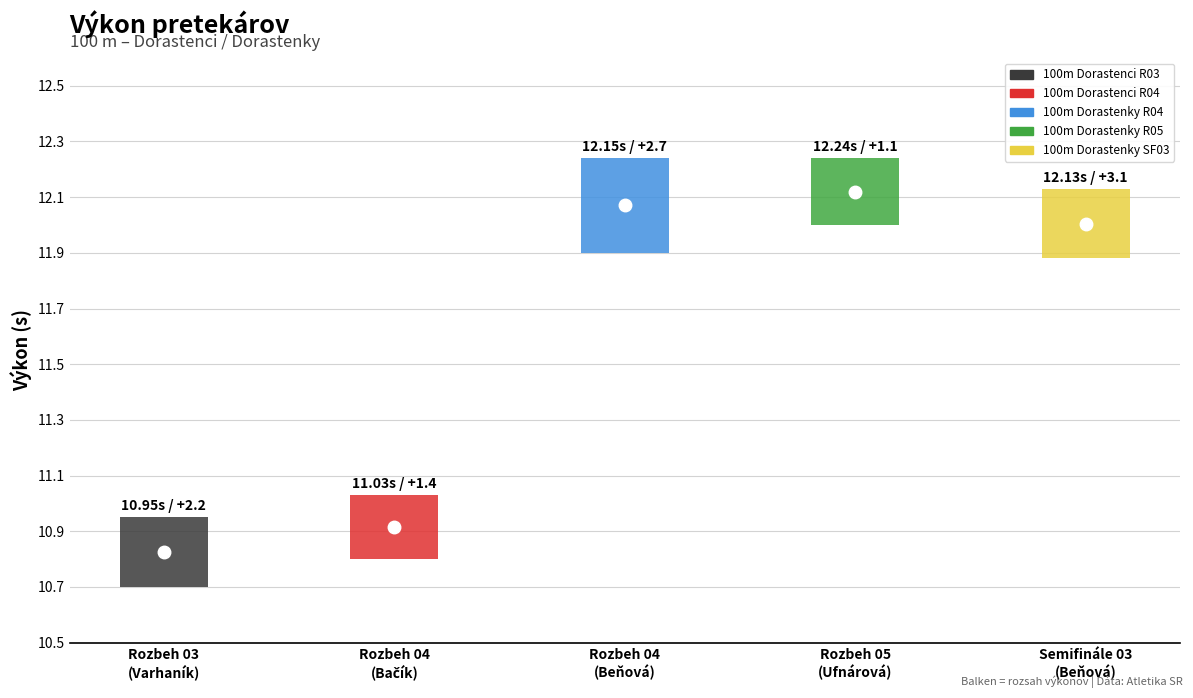

How many data points in Vietor are less than 2?

2